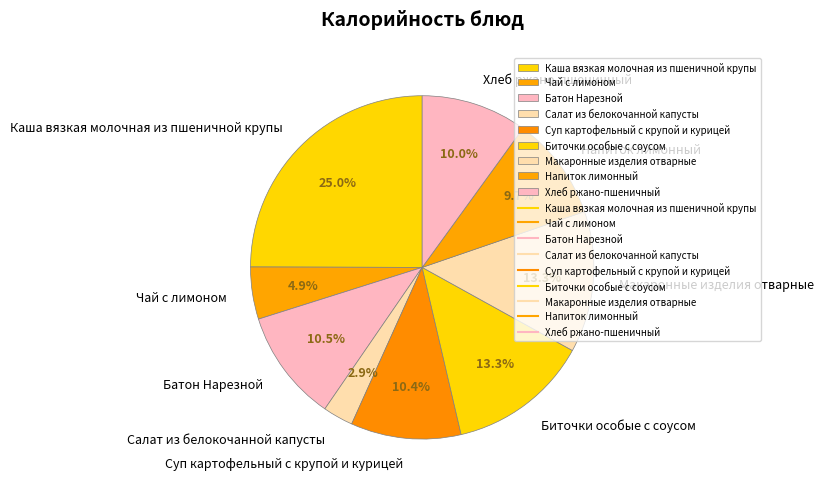

Does Суп картофельный с крупой и курицей represent more than half of the total?

No